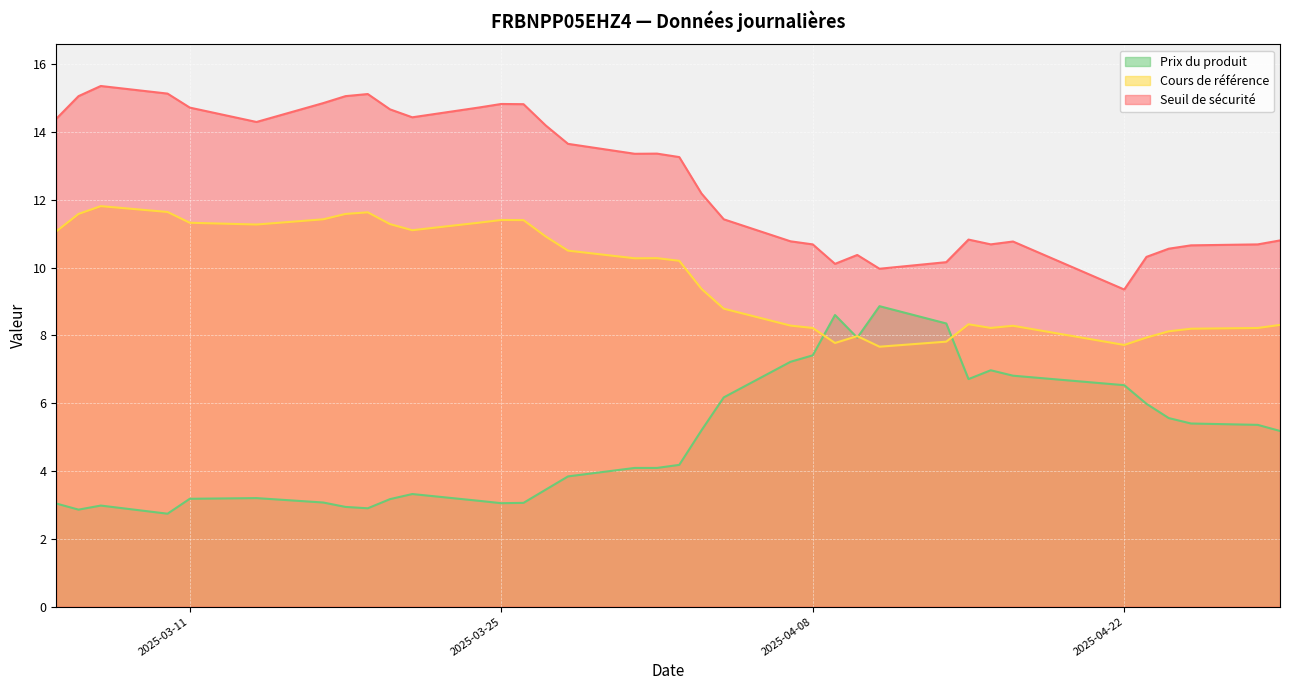

What is the sum of all Prix du produit values?

176.5